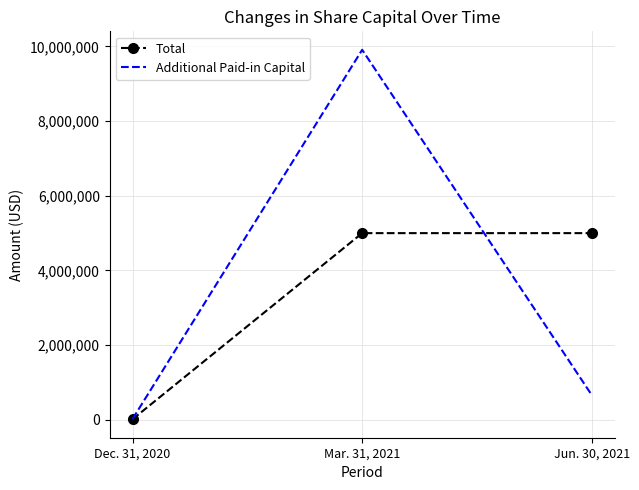

True or false: Total has a value of 5000009 at Mar. 31, 2021.

True